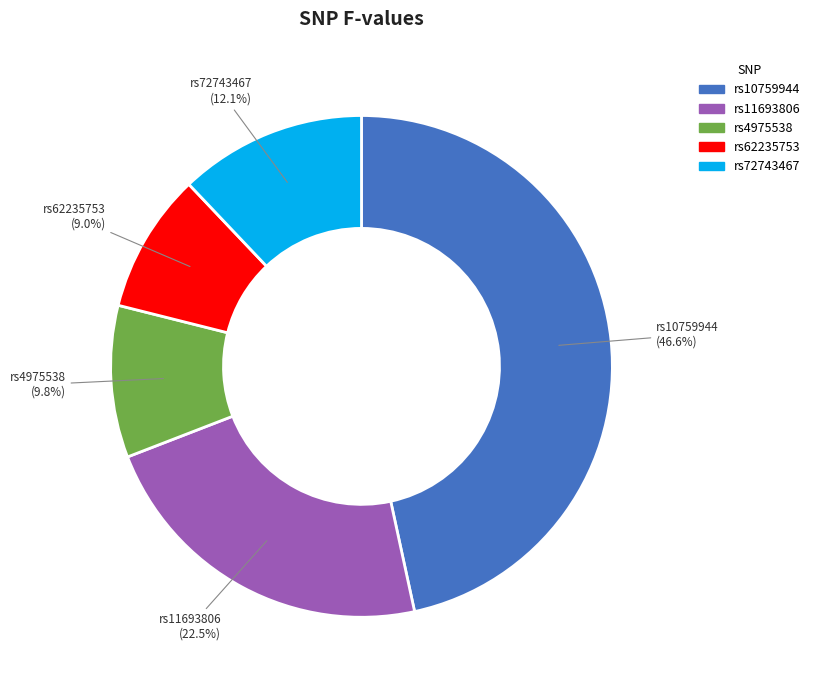

How many segments does this pie chart have?

5